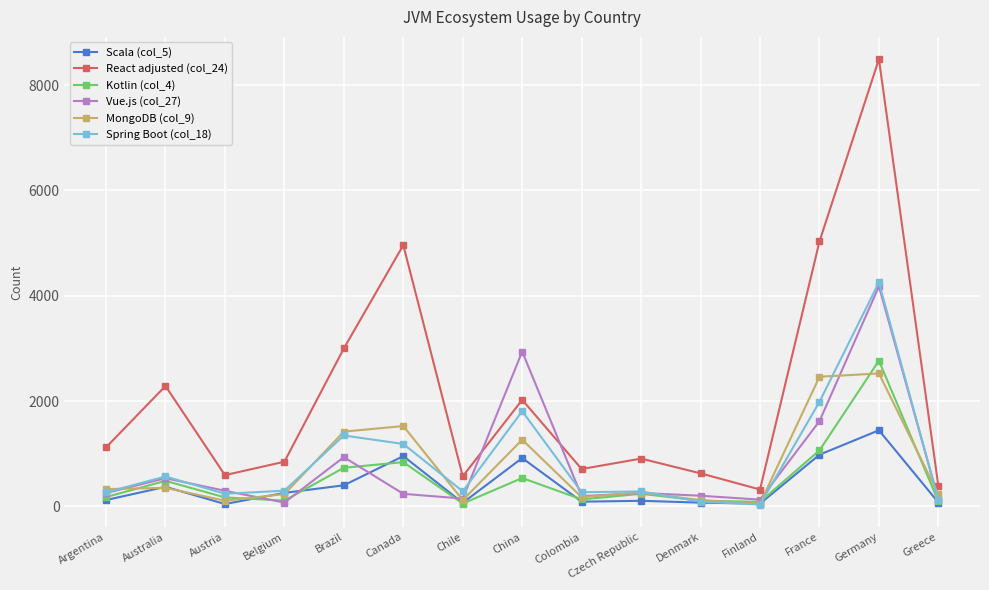

True or false: React adjusted (col_24) and Kotlin (col_4) intersect in this chart.

False